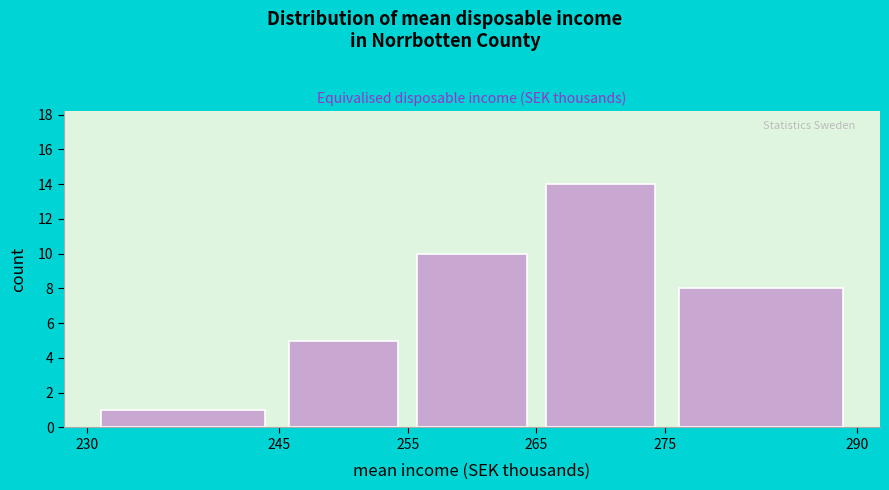

What is the height of the bar covering 265 to 275 on the x-axis? The values are not printed on the chart, so give them approximately, as read against the axis.

14